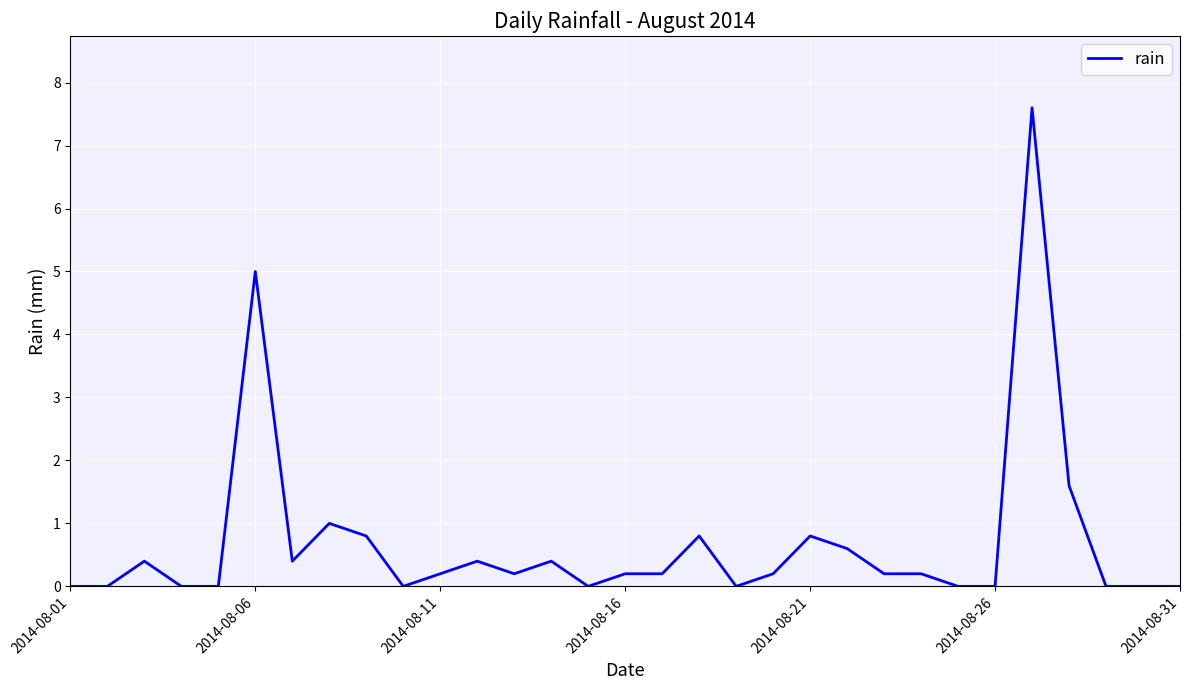

What is the greatest value displayed?

7.6